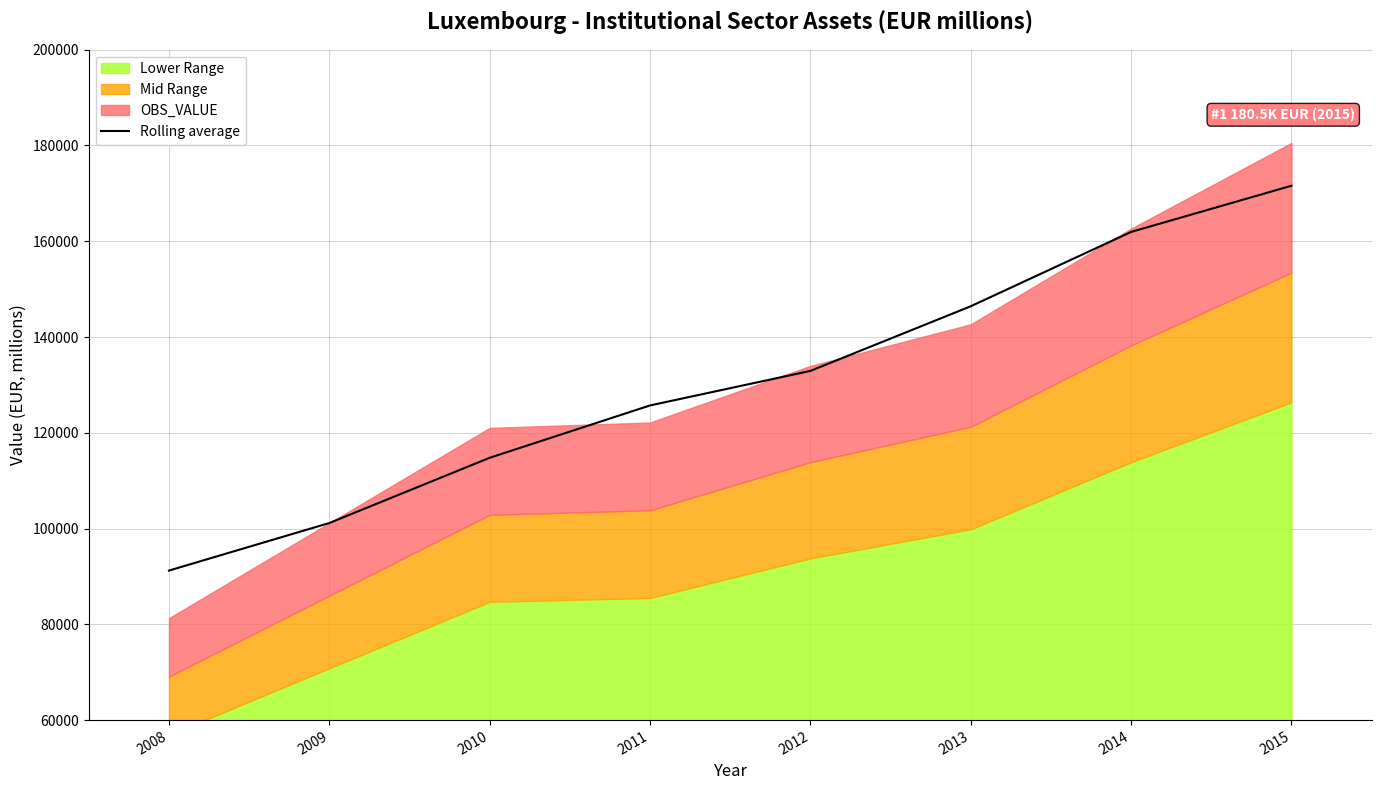

The value of Rolling average at 2015 is 171589.4. True or false?

True